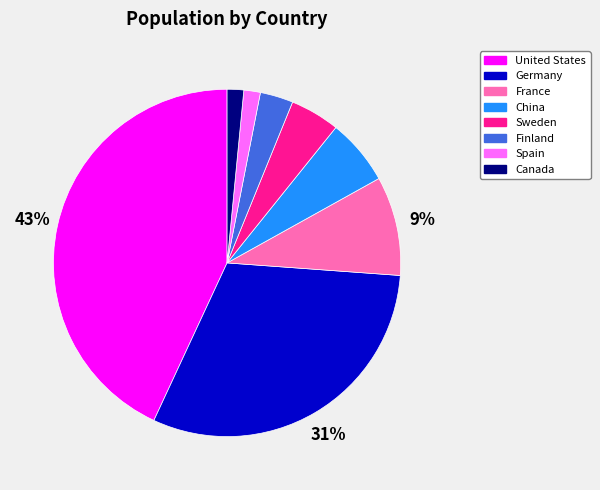

Which slice is the largest?

United States